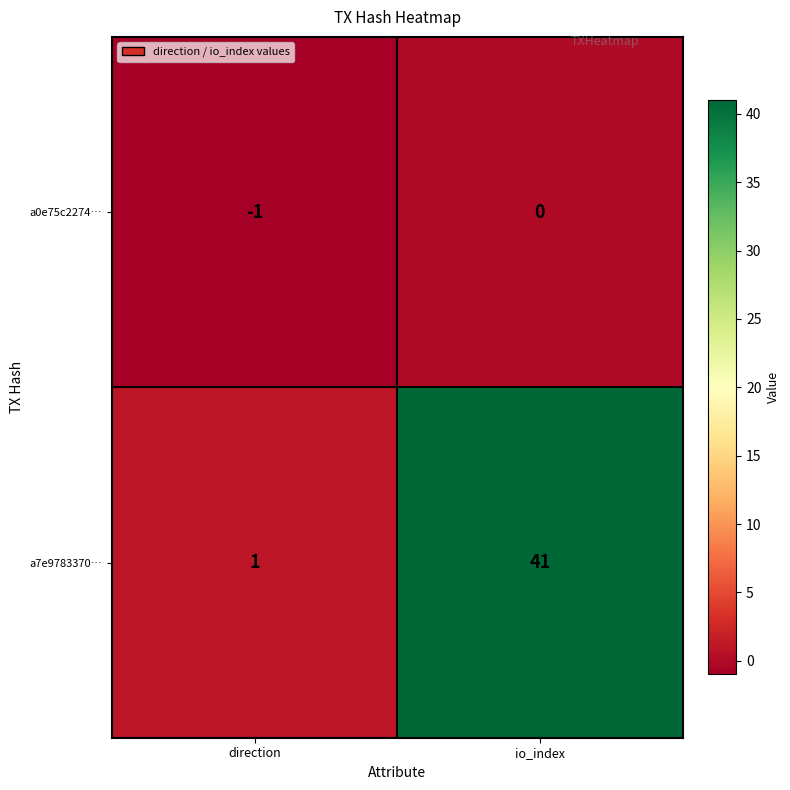

At which label is a0e75c2274… closest to 0?

io_index